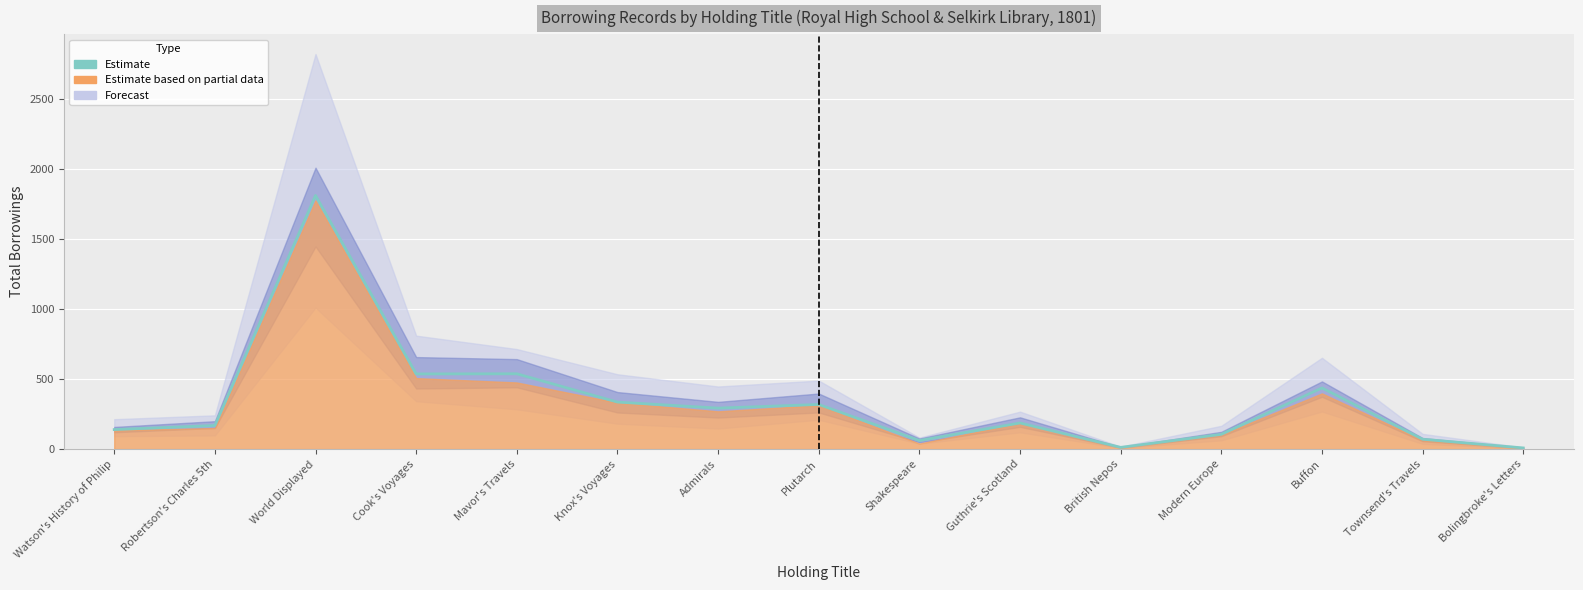

At which category does the data reach its first local valley?

Cook's Voyages